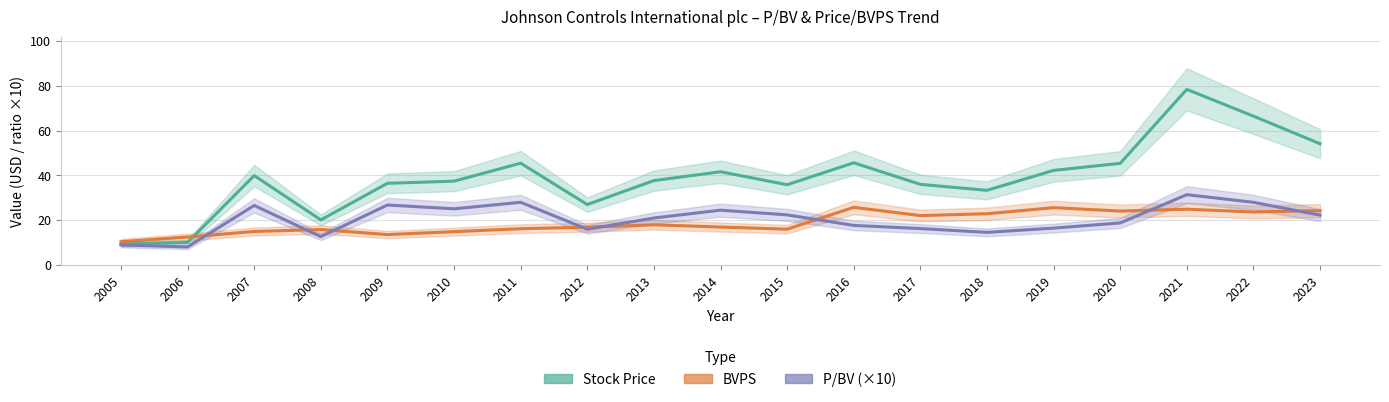

How many interior local valleys does the Stock Price series have?

4